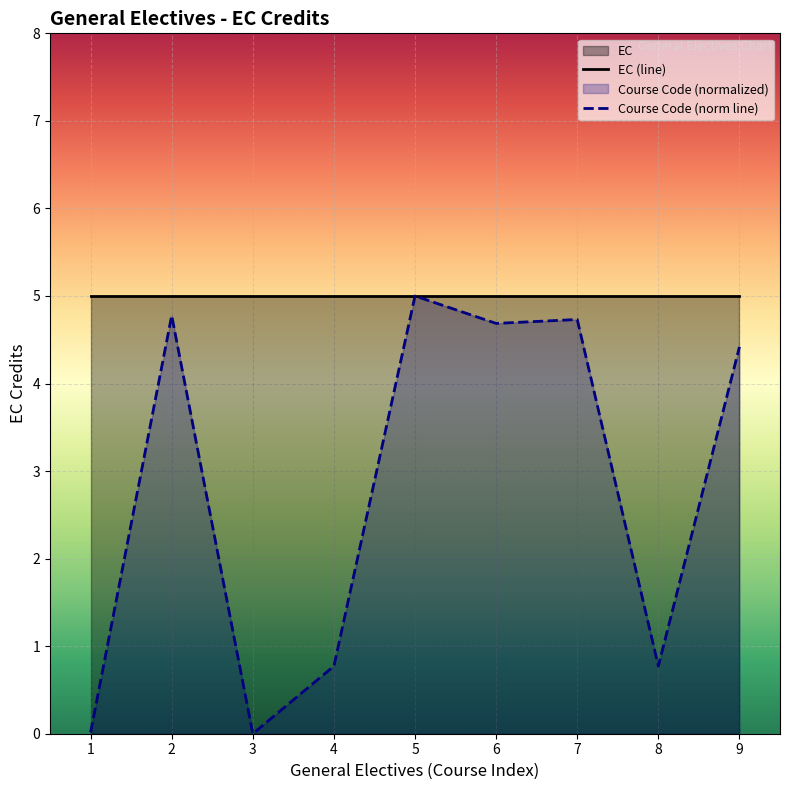

Is it true that Course Code (norm line) equals 8.4 at 7?

False